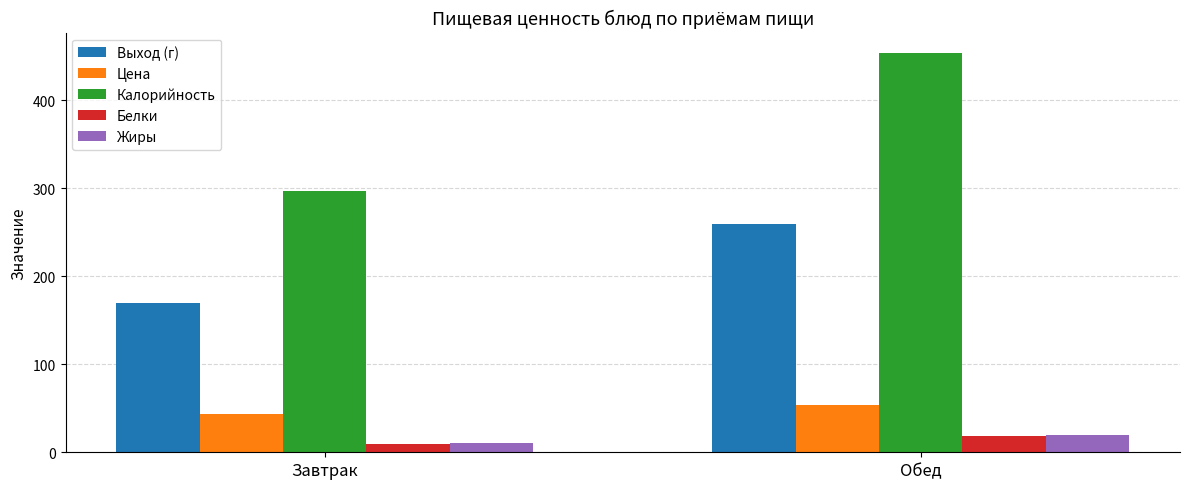

Which series has the widest spread of values?

Калорийность